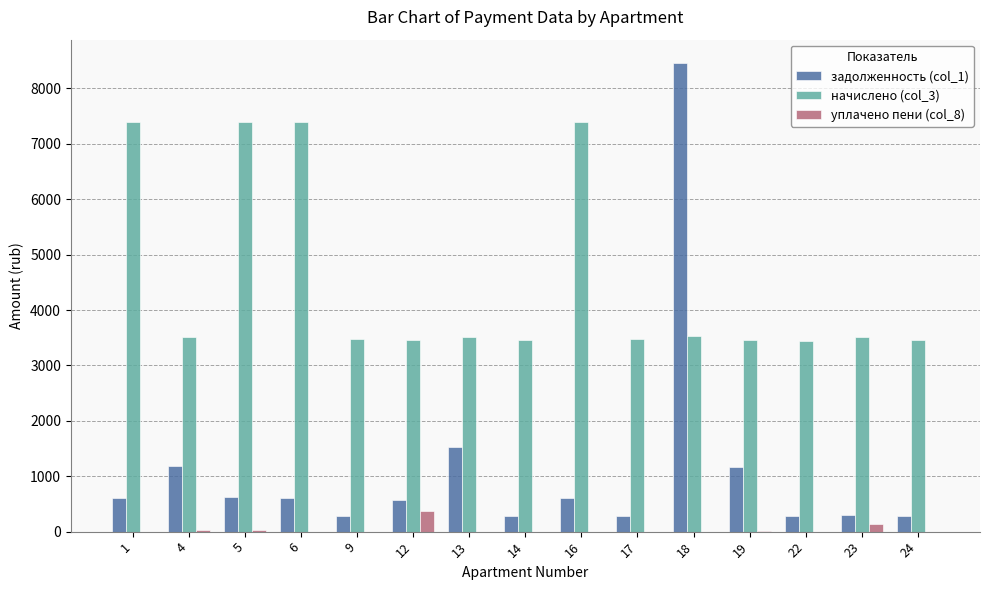

What is the sum of all задолженность (col_1) values?

17108.3